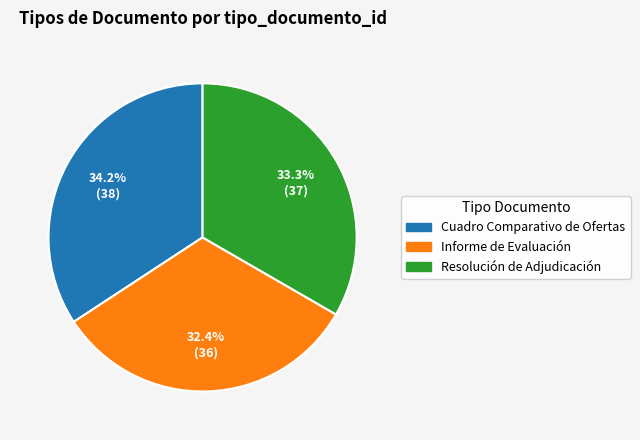

Count the number of slices in the pie.

3